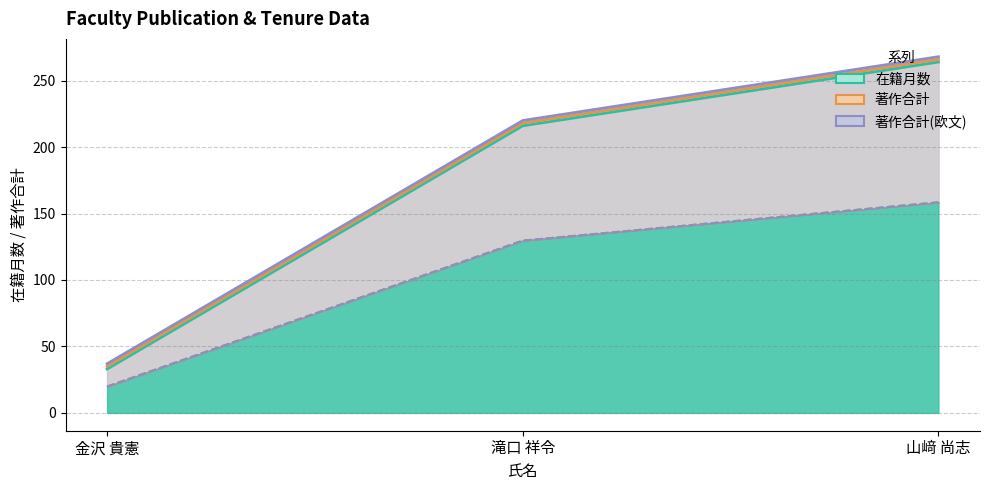

What are all the series names shown in the legend?

在籍月数, 著作合計, 著作合計(欧文)